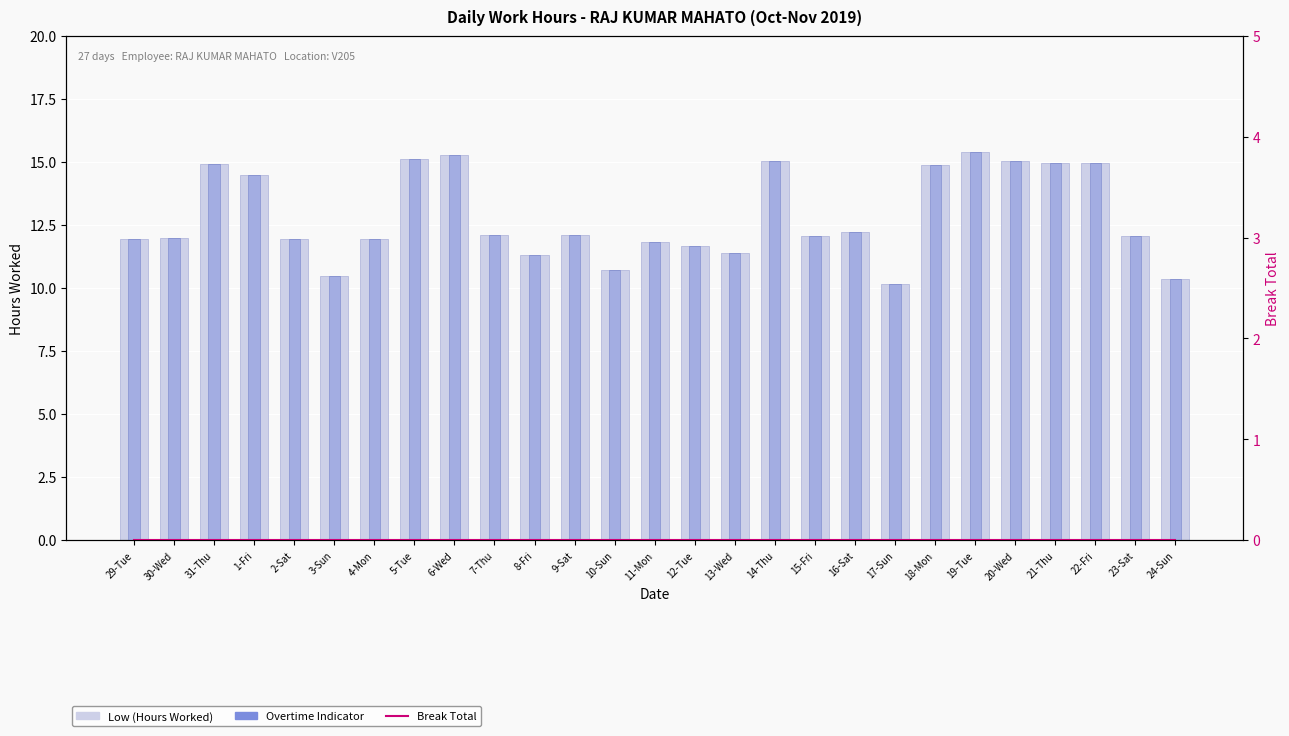

What is the total value across all series at 12-Tue?

23.4